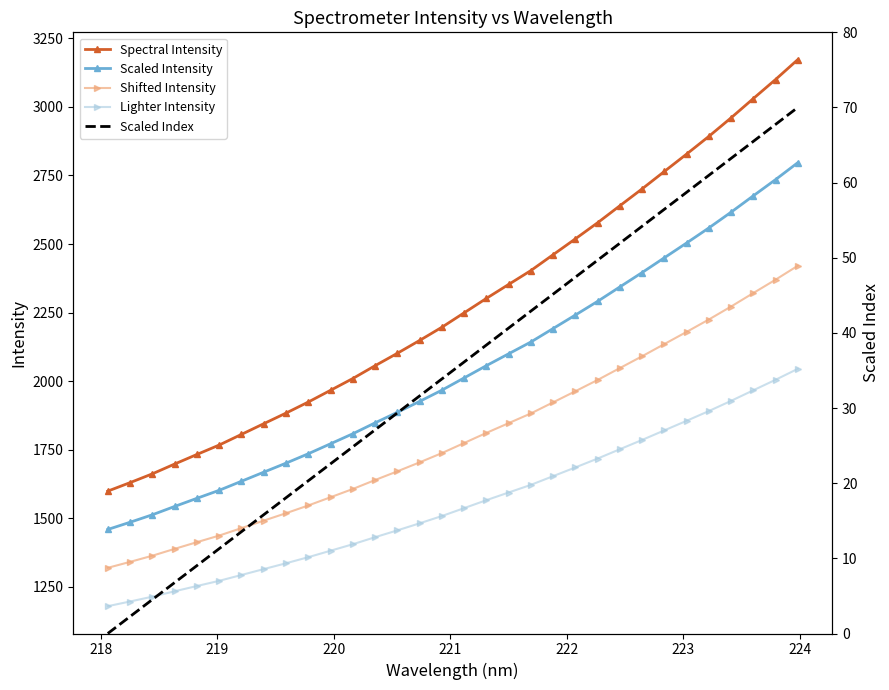

What is the value of the Scaled Intensity point at the 31st from the left?

2734.9